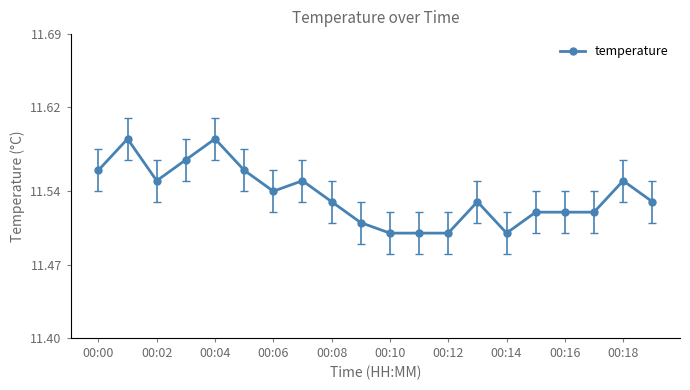

Count the values in the range 11 to 12.

20